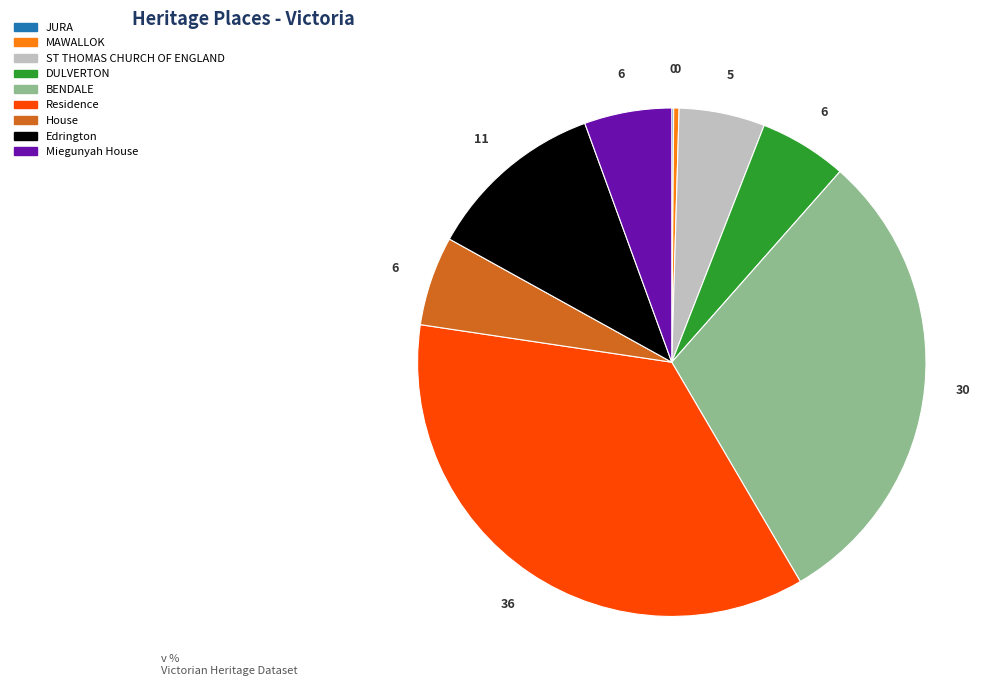

Do House and DULVERTON together represent more than half of the pie?

No